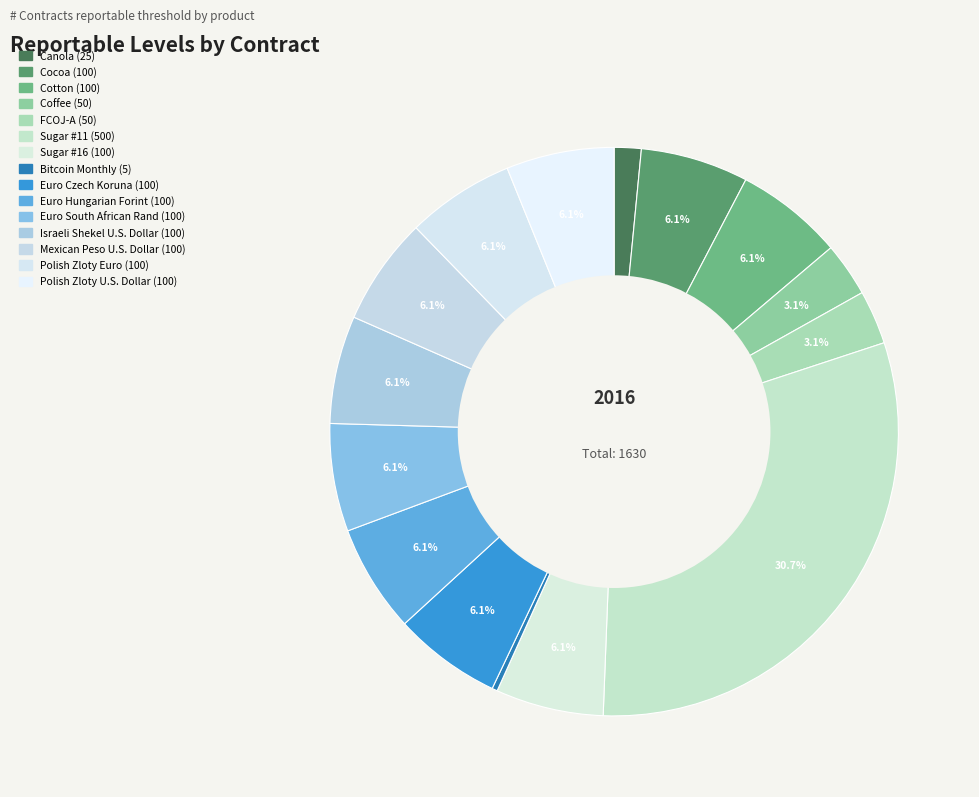

What is the smallest slice in the pie chart?

Bitcoin Monthly